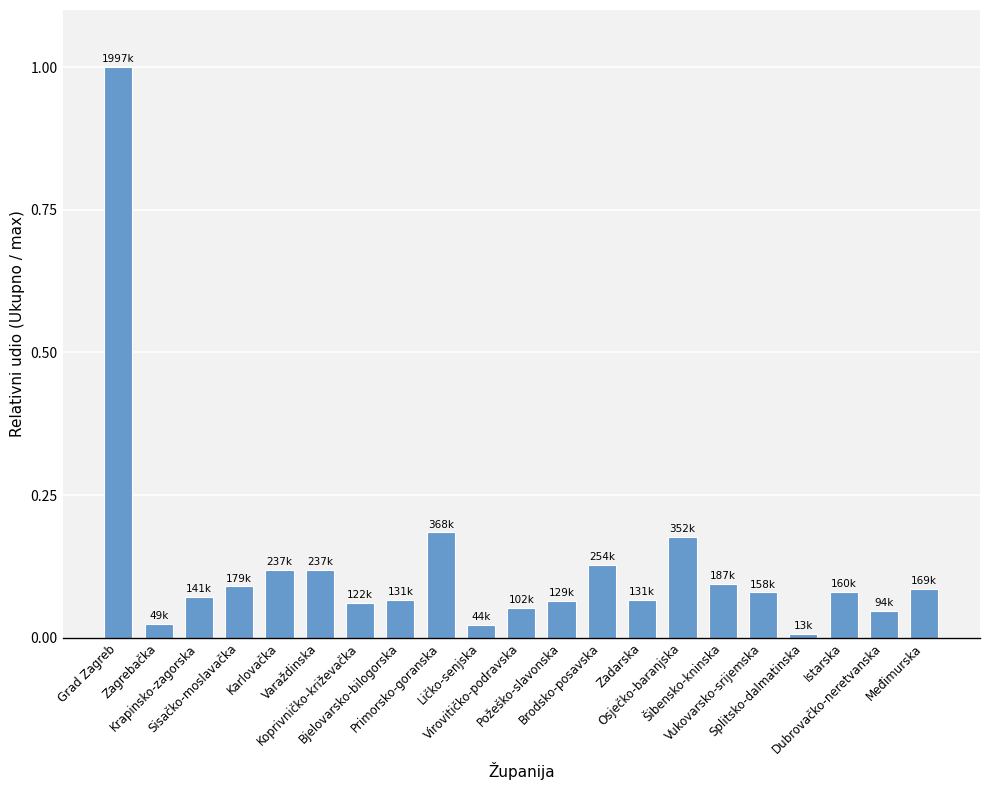

What is the greatest value displayed?

1.0